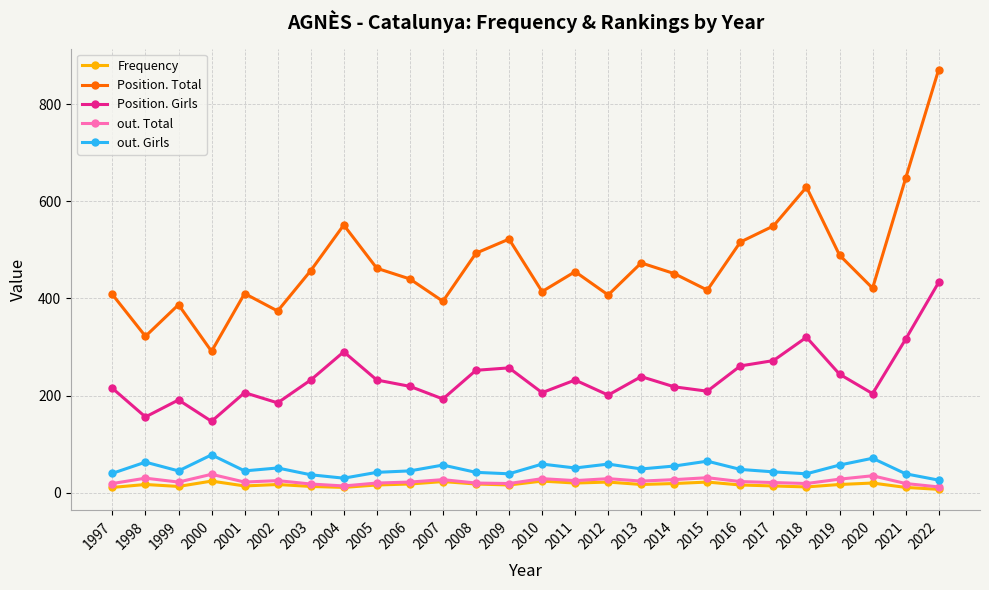

Where is the first local minimum for Position. Total?

1998